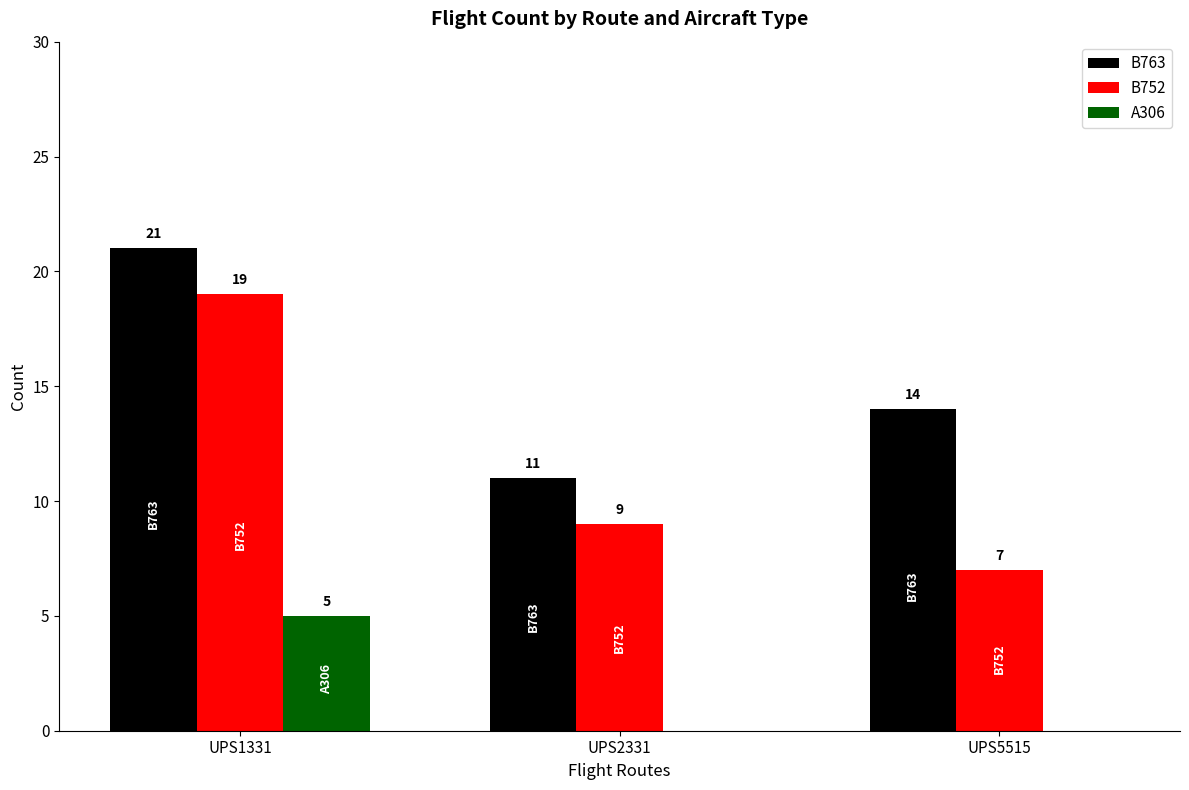

At which category is the sum across all series the highest?

UPS1331